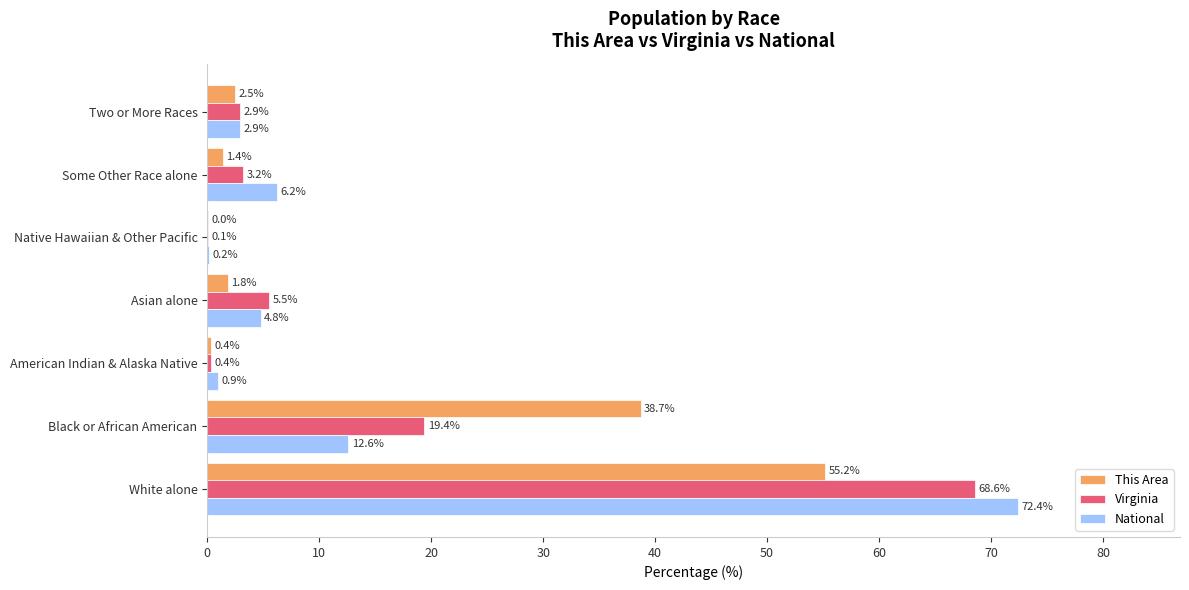

What is the total value across all series at Native Hawaiian & Other Pacific?

0.3